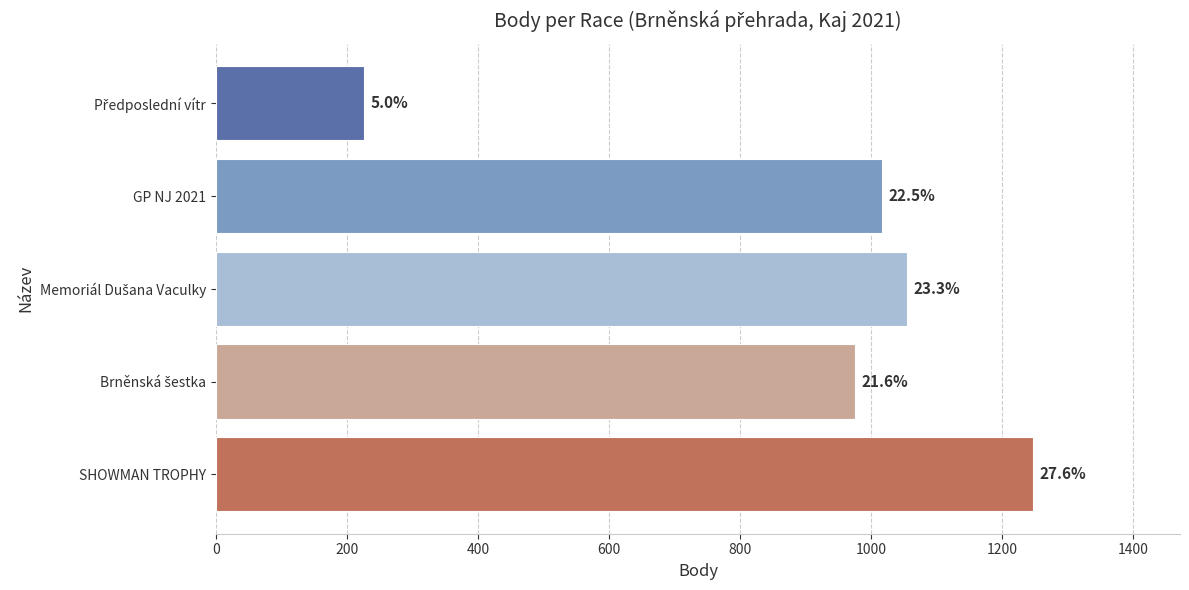

How many bars are there in total?

5